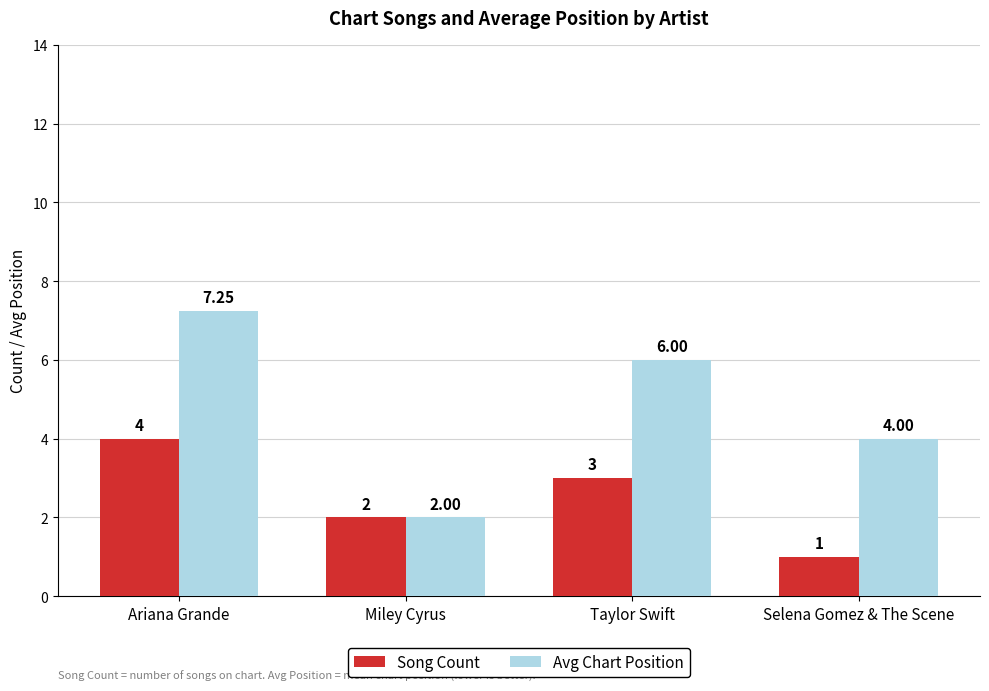

At which label does Avg Chart Position reach its peak?

Ariana Grande